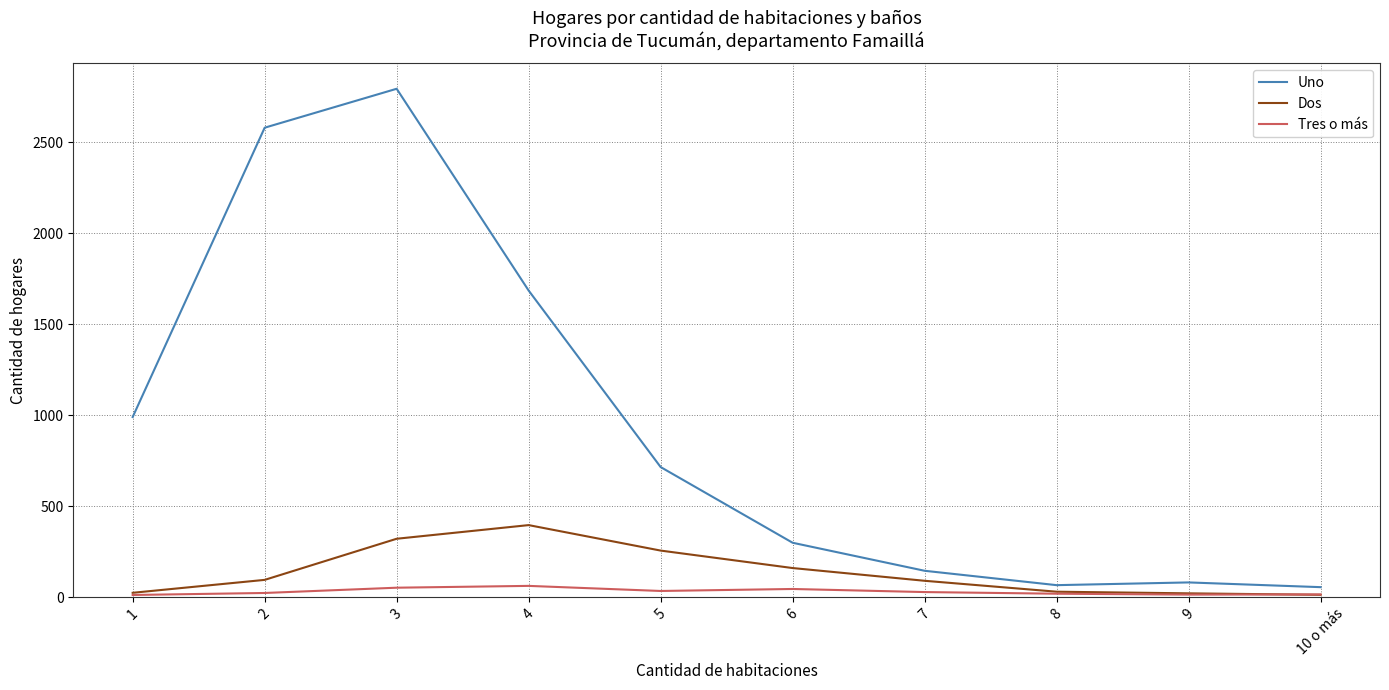

What are all the series names shown in the legend?

Uno, Dos, Tres o más